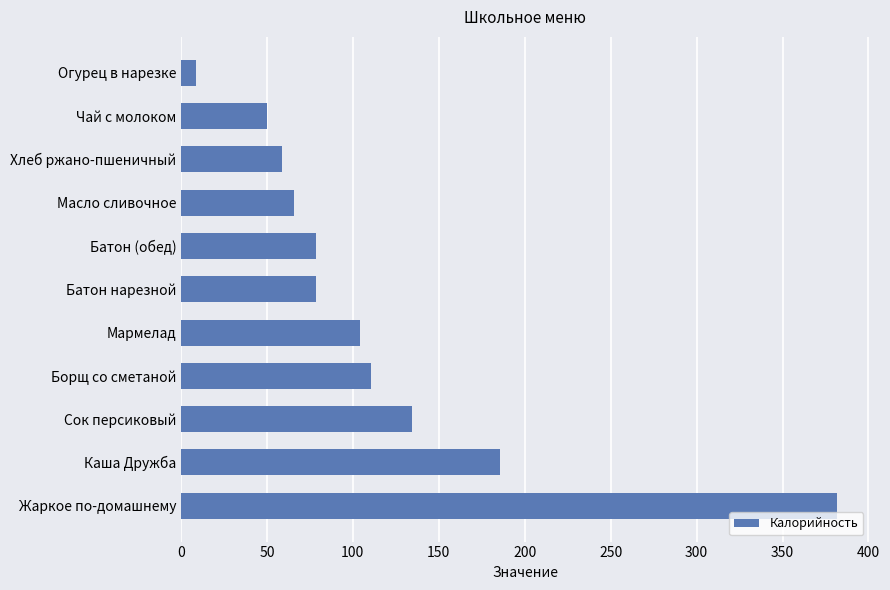

The value at Чай с молоком is 50.2. True or false?

True